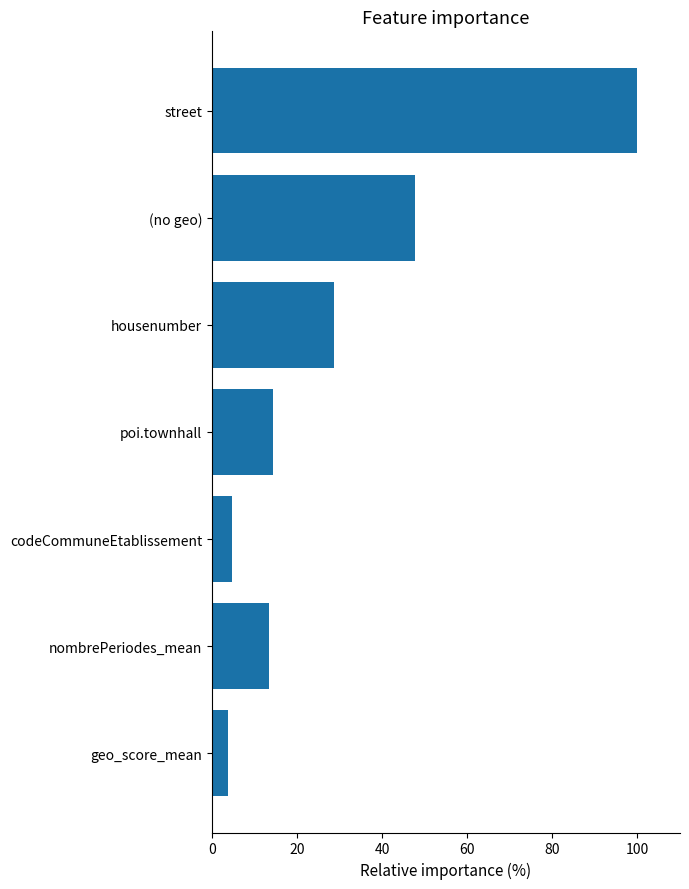

What is the maximum value shown in the chart?

100.0